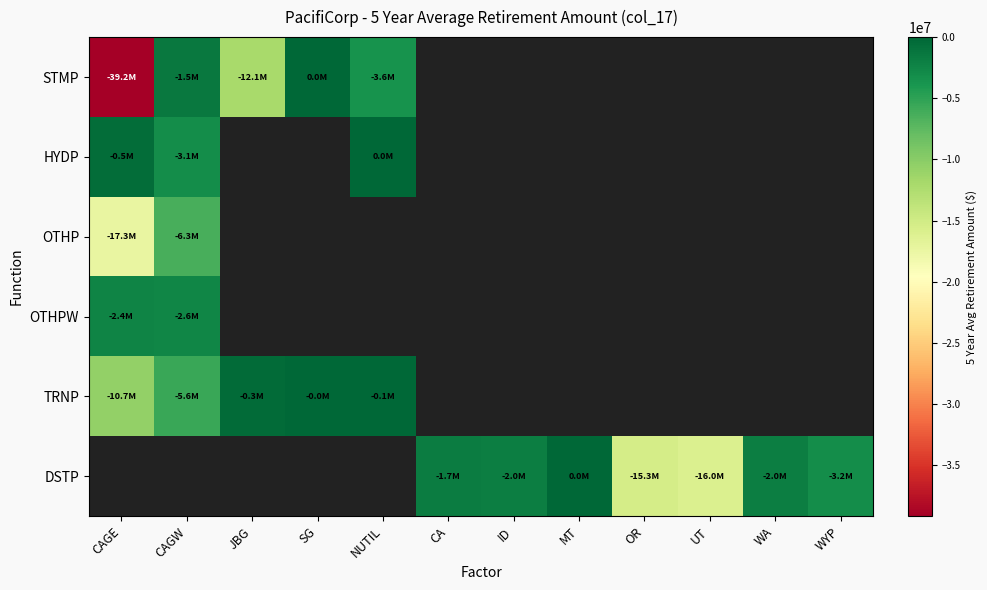

Which category has the lowest value across all series?

CAGE